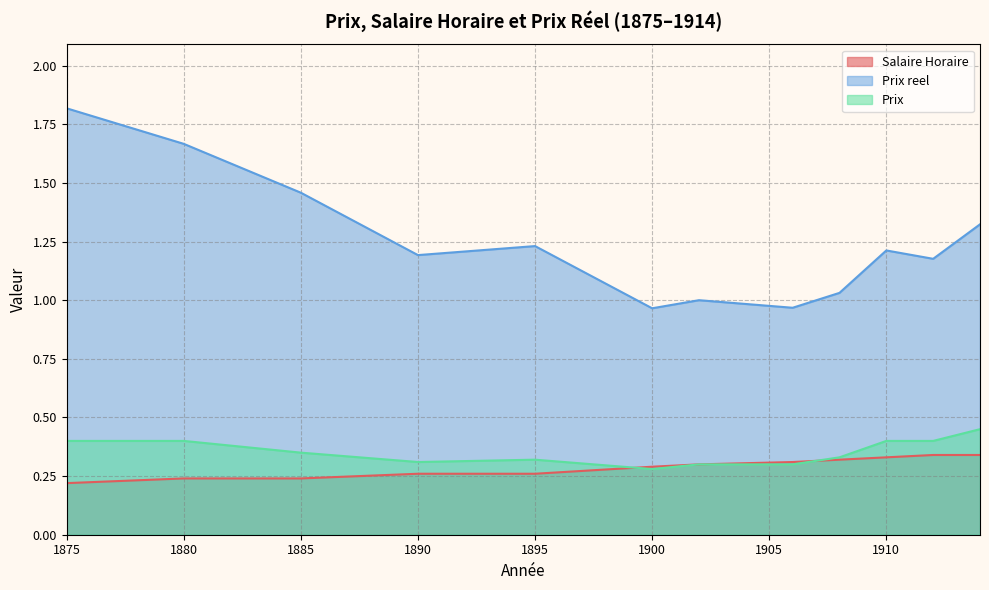

Which series has the largest total across all categories?

Prix reel